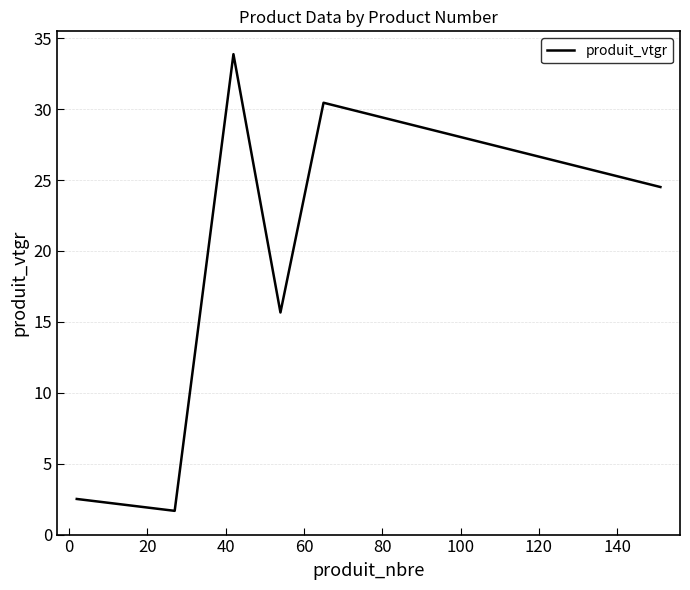

Count the number of values greater than 24.

3